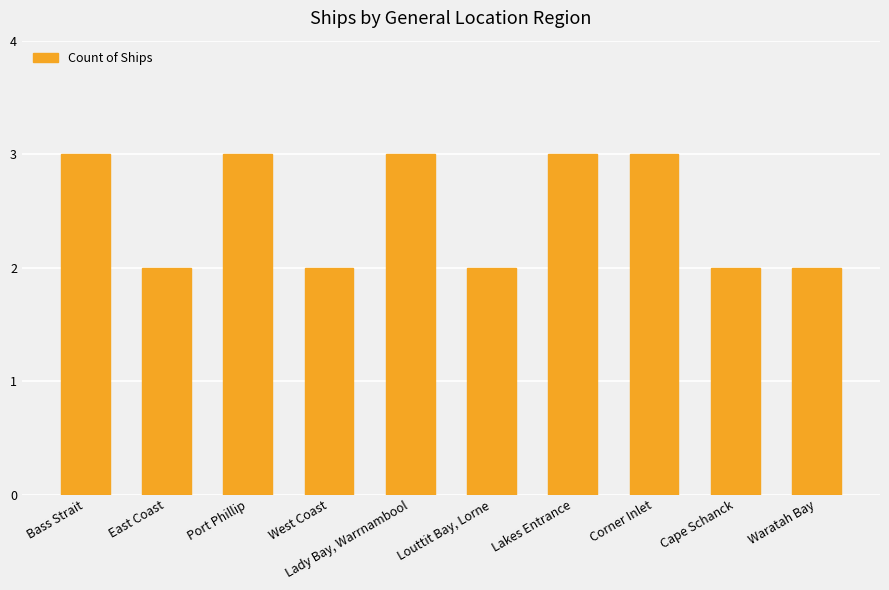

What position from the right is Cape Schanck?

2